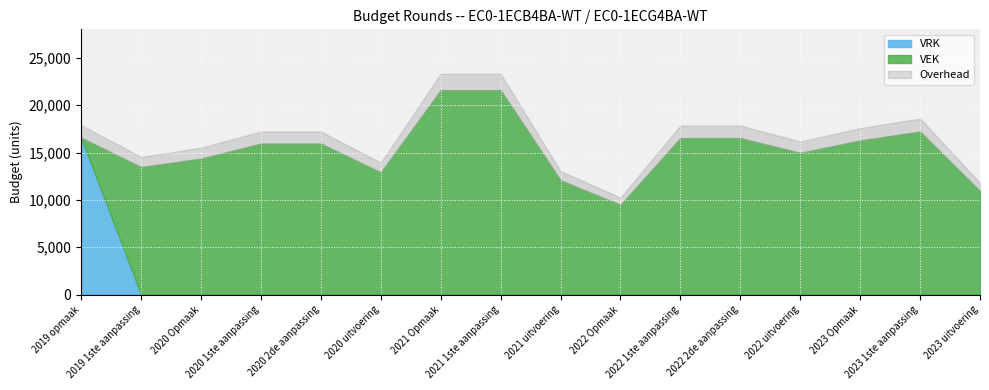

Reading left to right, extract all data points from this chart.

VEK: 0	13459	14360	15938	15938	12905	21579	21579	12066	9479	16519	16519	14966	16268	17209	10927
VRK: 16562	0	0	0	0	0	0	0	0	0	0	0	0	0	0	0